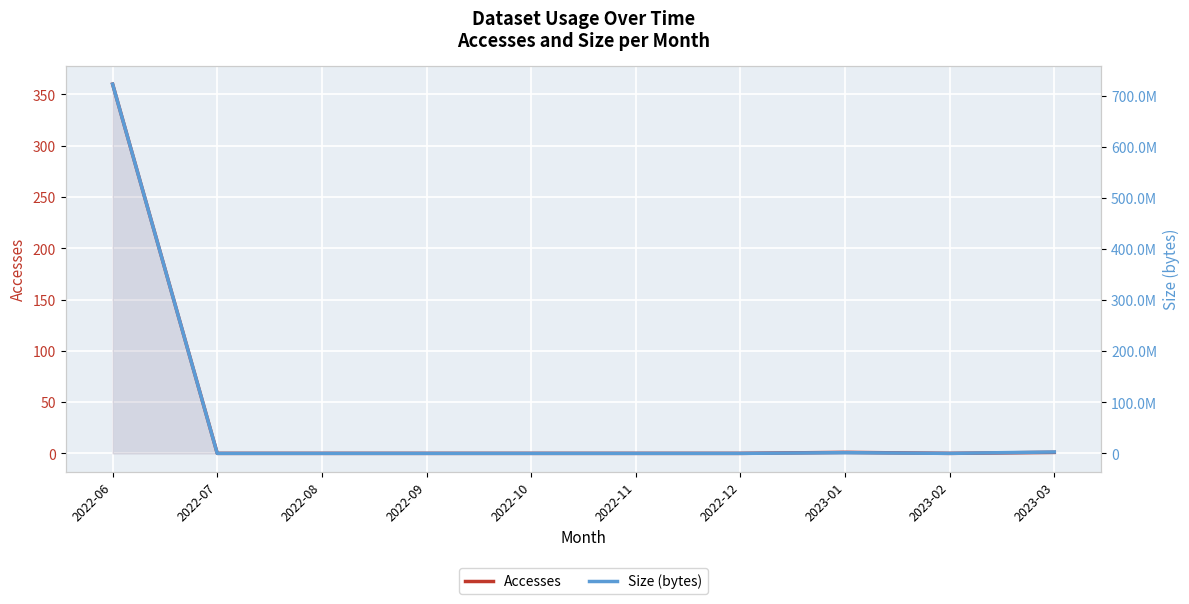

Reading right to left, what are all the values shown in this chart?

Accesses: 1	0	1	0	0	0	0	0	0	360
Size (bytes): 2736480	0	1408073	0	0	0	0	0	0	722622272